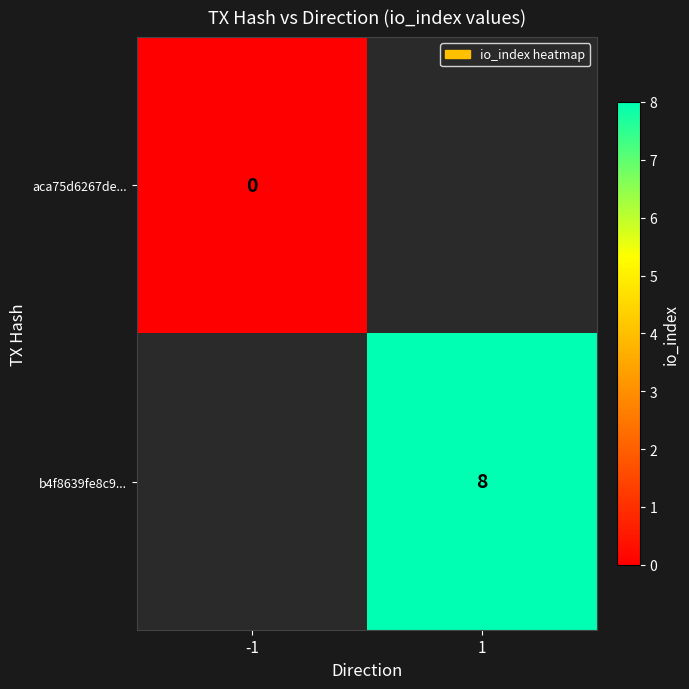

Is it true that b4f8639fe8c9... equals 8 at 1?

True